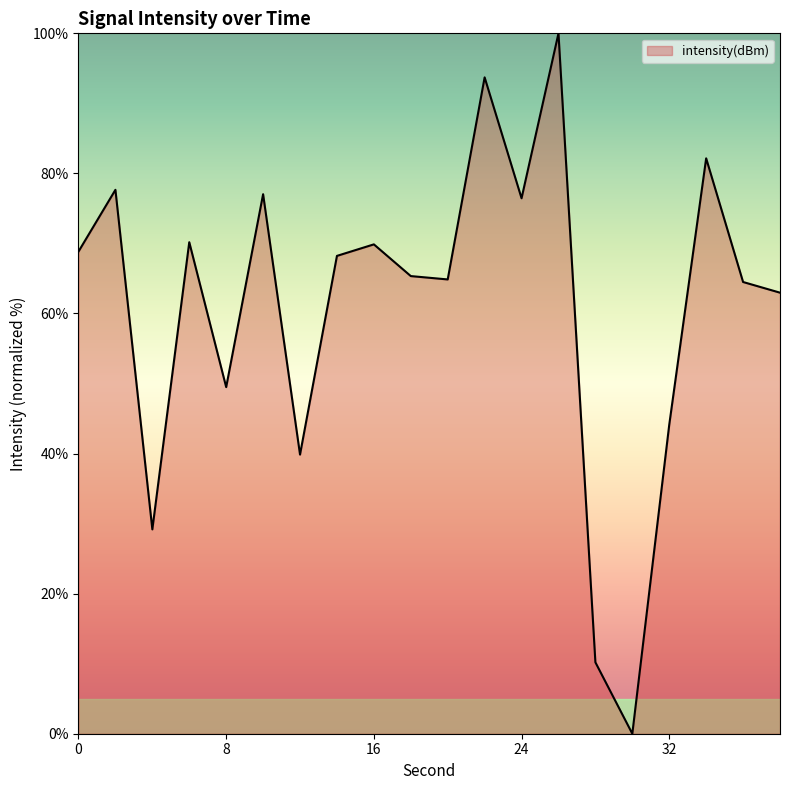

How many lines are shown in the chart?

1